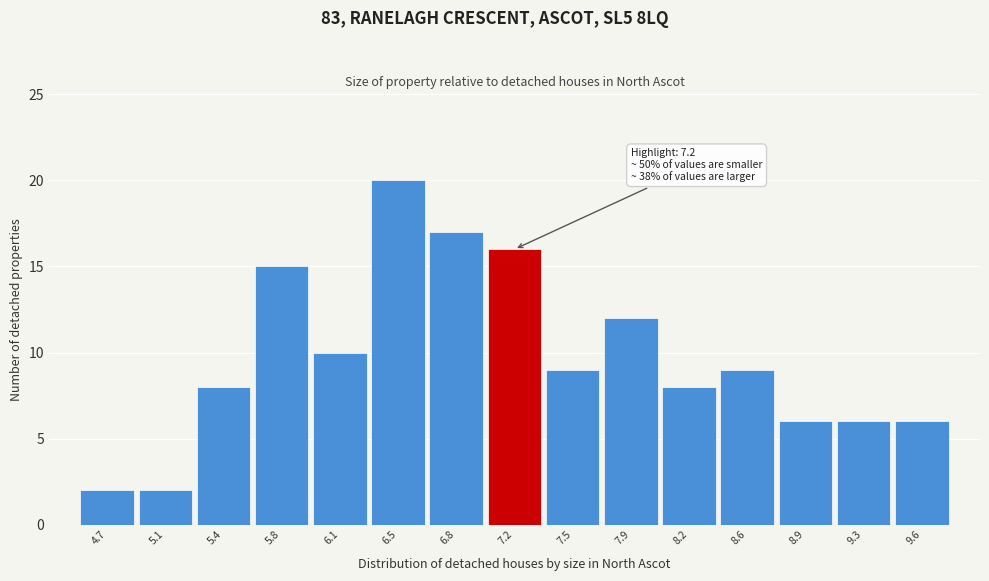

Reading left to right, transcribe all the data shown in this chart.

2	2	8	15	10	20	17	16	9	12	8	9	6	6	6